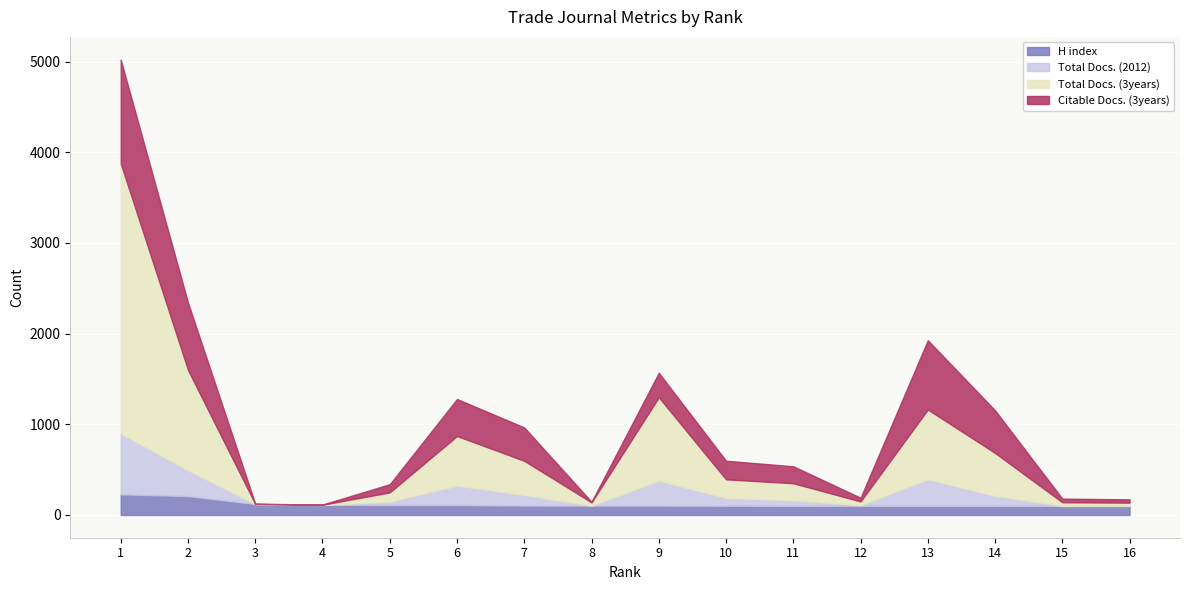

What is the difference between the maximum and minimum values in the H index series?

128